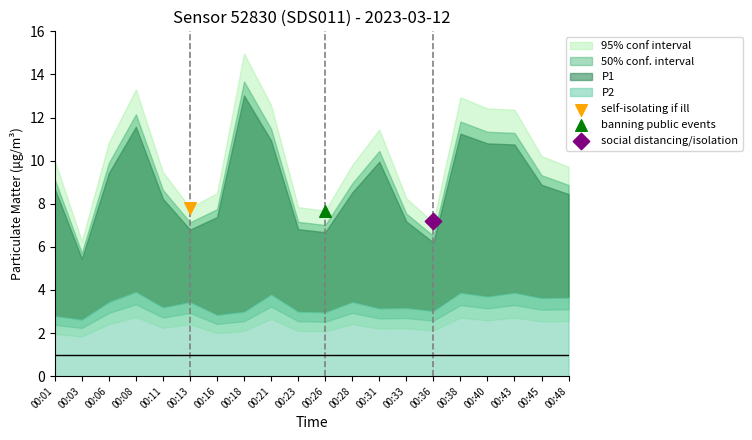

Which series has the widest spread of Y values?

P1